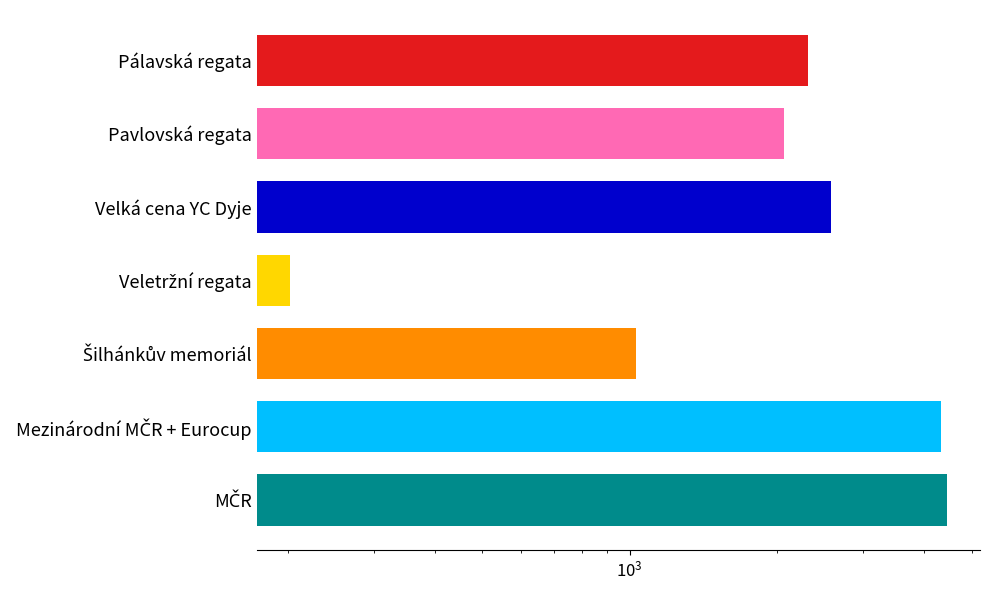

What is the difference between the maximum and minimum values?

4250